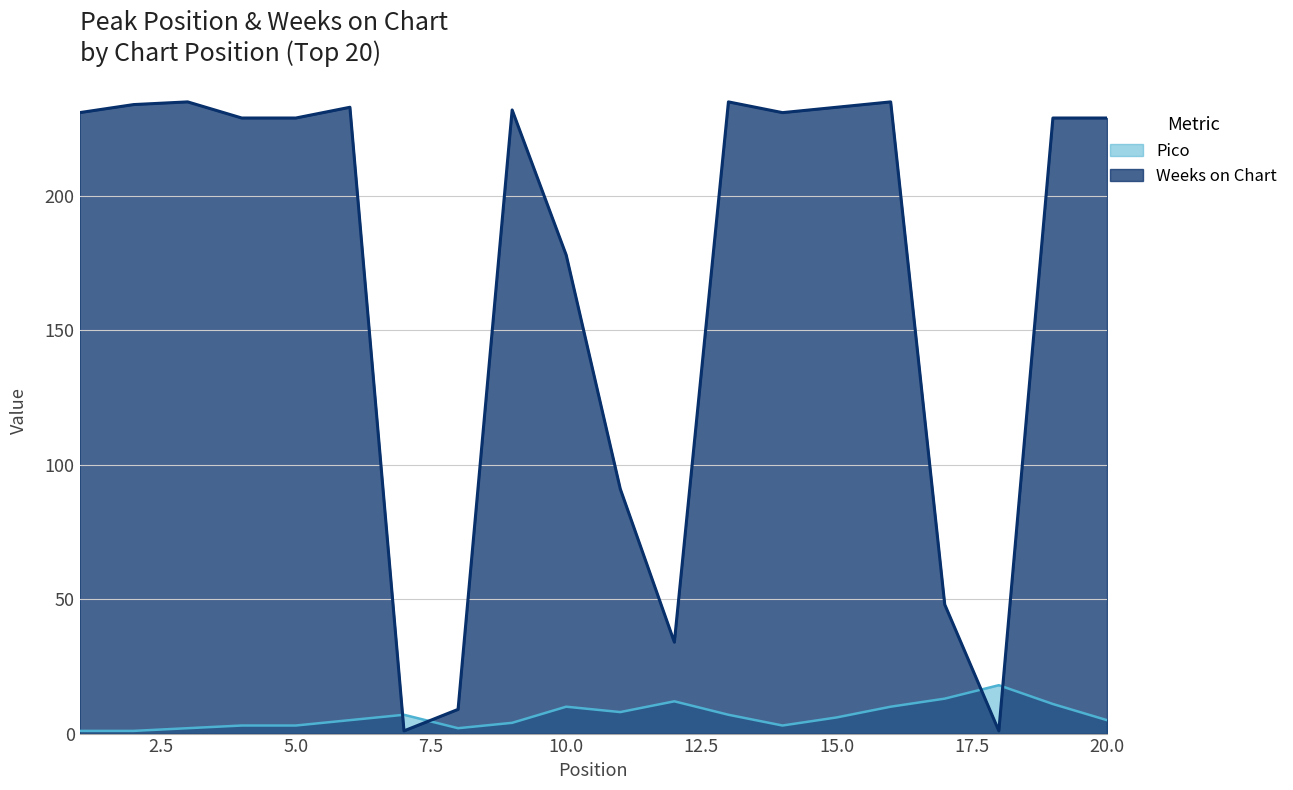

What is the average value of the Weeks on Chart series?

169